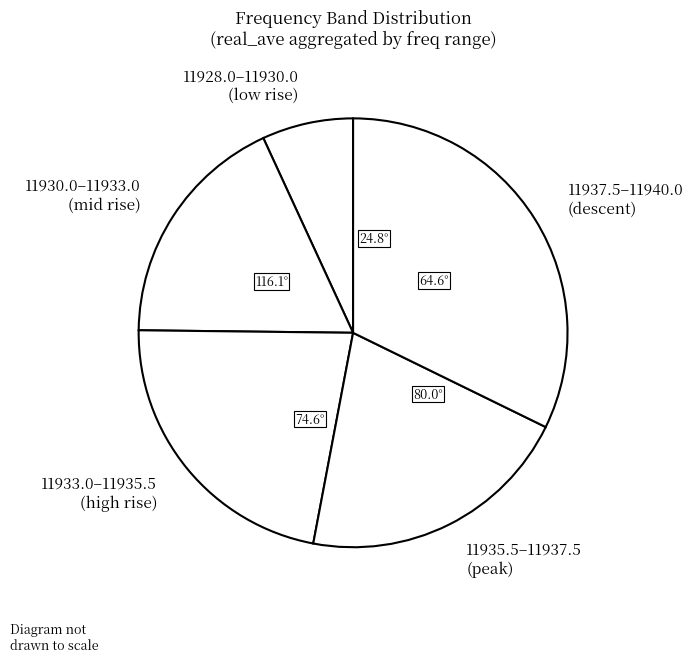

Combined, do 11937.5–11940.0 (descent) and 11933.0–11935.5 (high rise) account for over 50%?

Yes